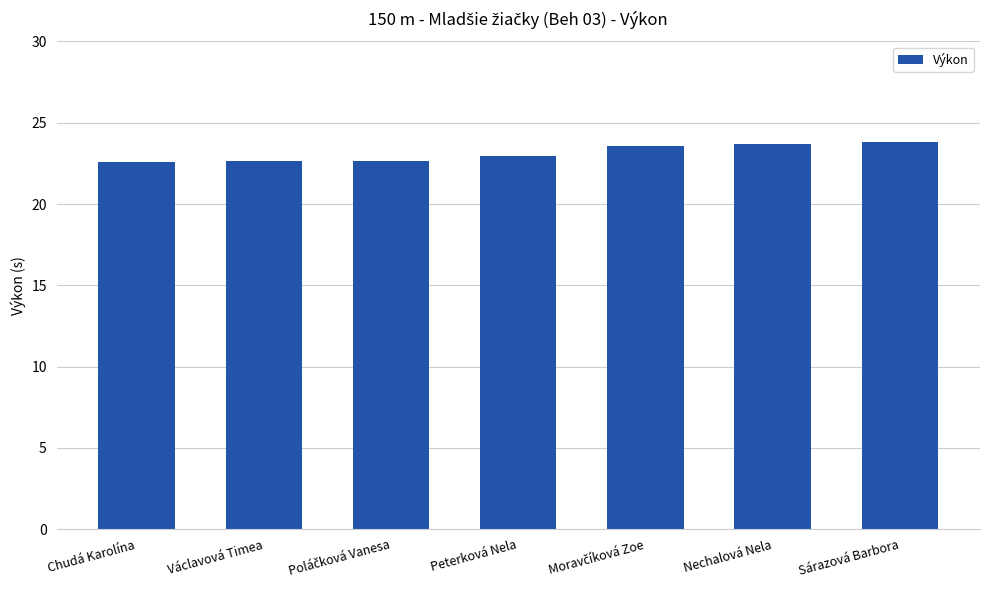

What is the sum of all values?

161.9